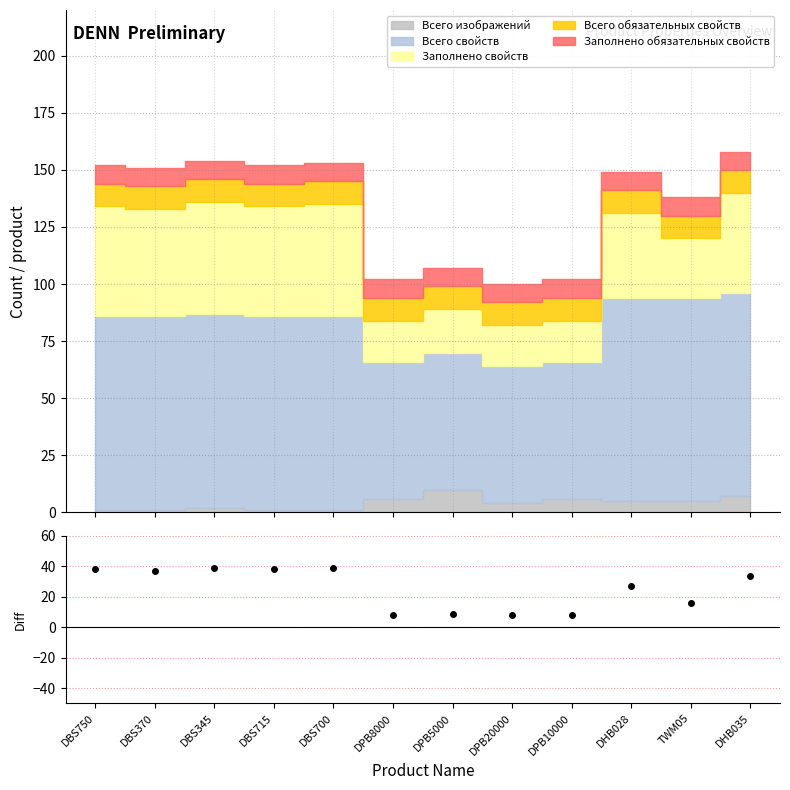

What is the approximate value at DPB5000?

9